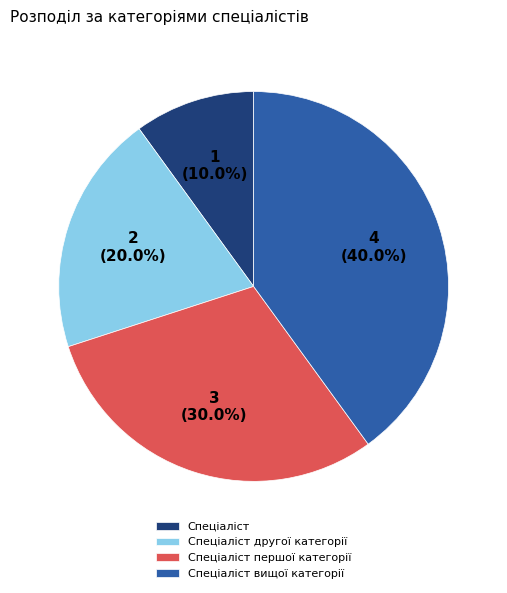

What percentage is the Спеціаліст slice, to the nearest percent?

10%